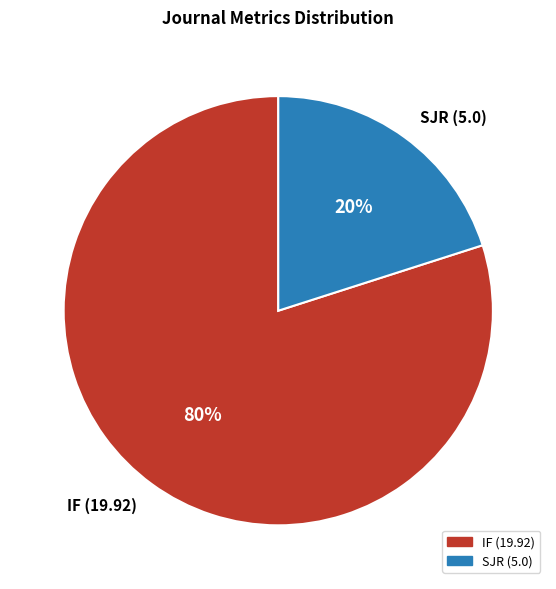

Which has a higher value, SJR (5.0) or IF (19.92)?

IF (19.92)